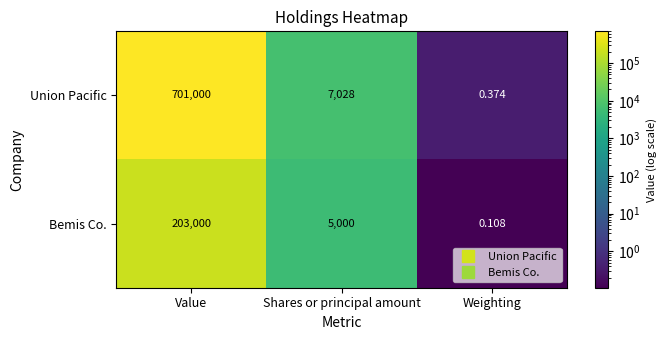

List the series in order of their overall mean, lowest first.

Bemis Co., Union Pacific